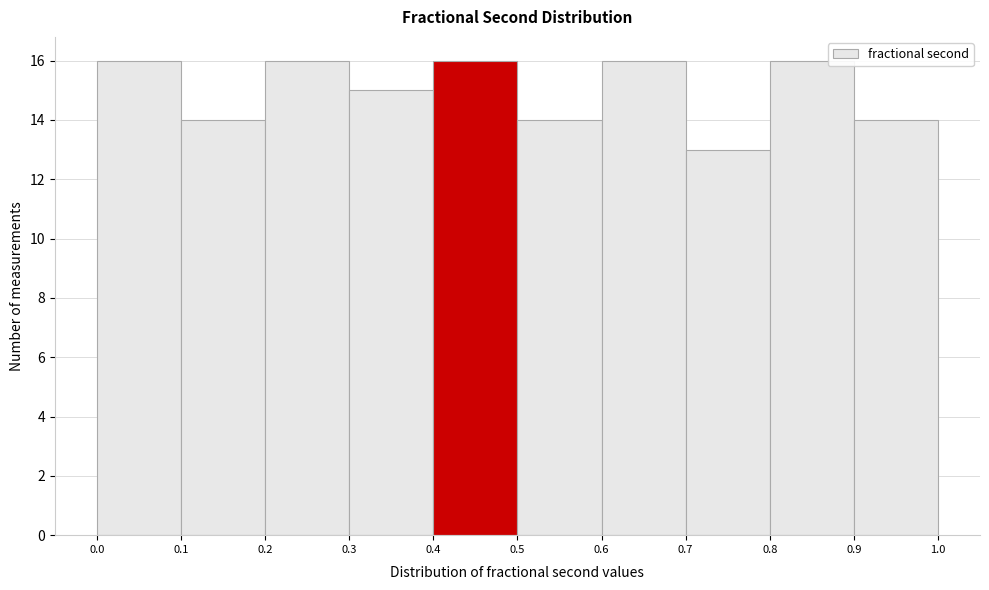

Reading left to right, transcribe this chart: for each bar, give the range it covers on the x-axis and its height. The values are not printed on the chart, so give them approximately, as read against the axis.

0.0 to 0.1: 16
0.1 to 0.2: 14
0.2 to 0.3: 16
0.3 to 0.4: 15
0.4 to 0.5: 16
0.5 to 0.6: 14
0.6 to 0.7: 16
0.7 to 0.8: 13
0.8 to 0.9: 16
0.9 to 1.0: 14